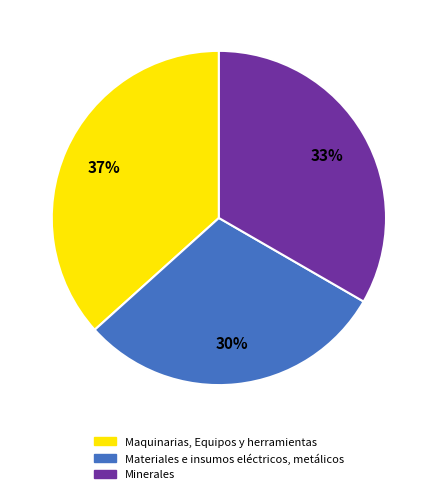

Which category has the smallest portion of the pie?

Materiales e insumos eléctricos, metálicos